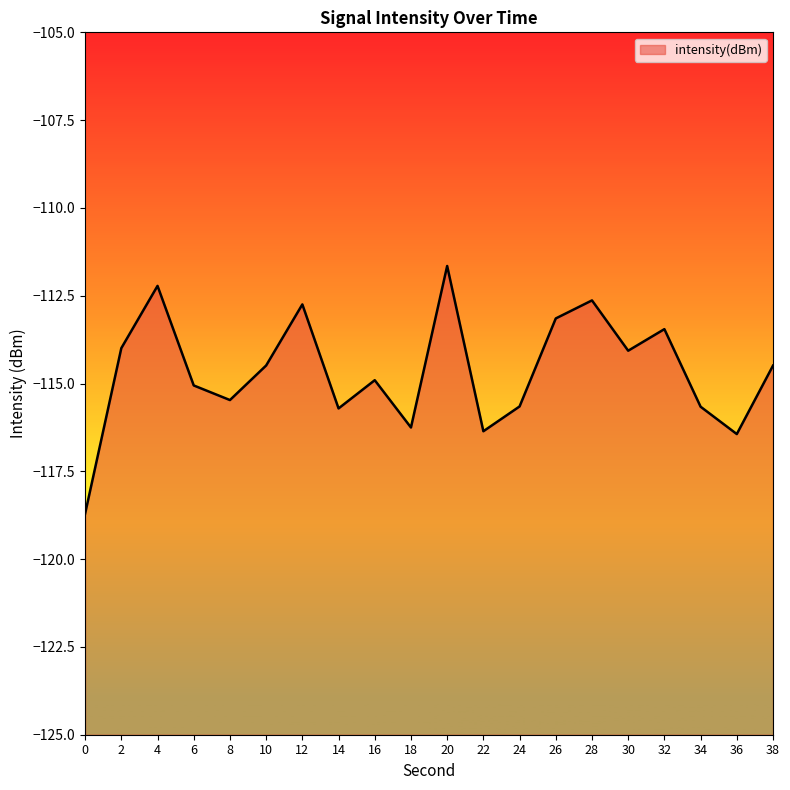

What is the difference between the second highest and second lowest values?

4.2